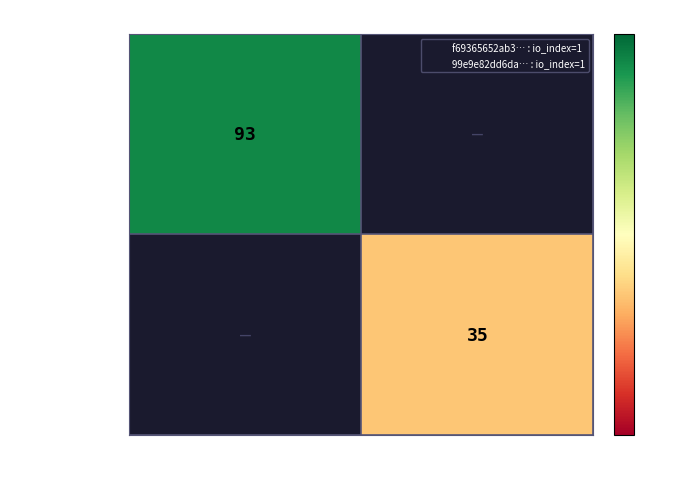

List the series in order of their peak value, highest first.

f69365652ab3…, 99e9e82dd6da…